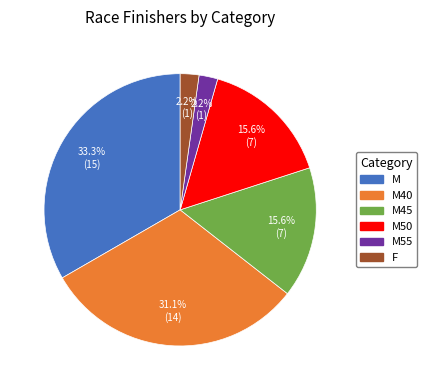

Does any single category account for the majority?

No